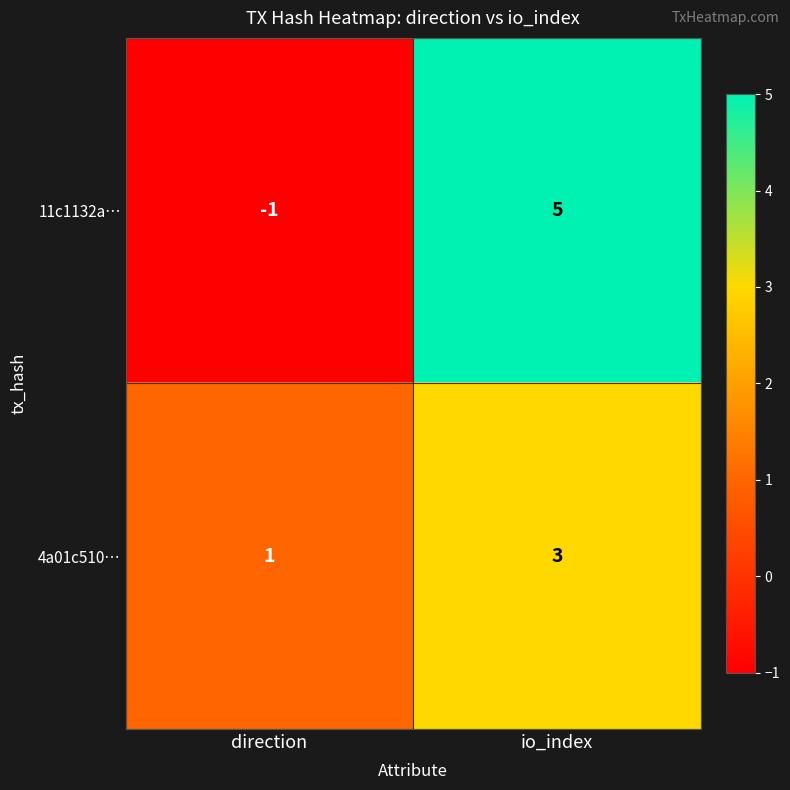

What is the maximum value shown in the chart?

5